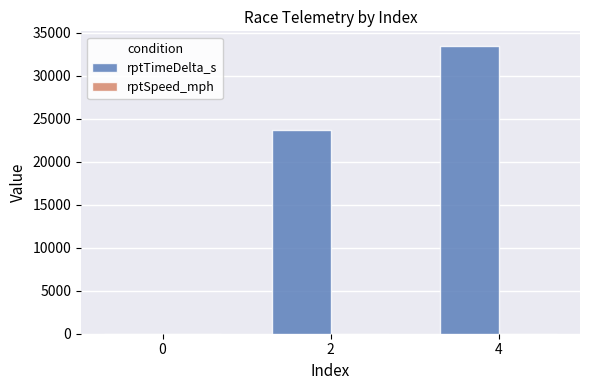

What is the maximum value for rptTimeDelta_s?

33477.0